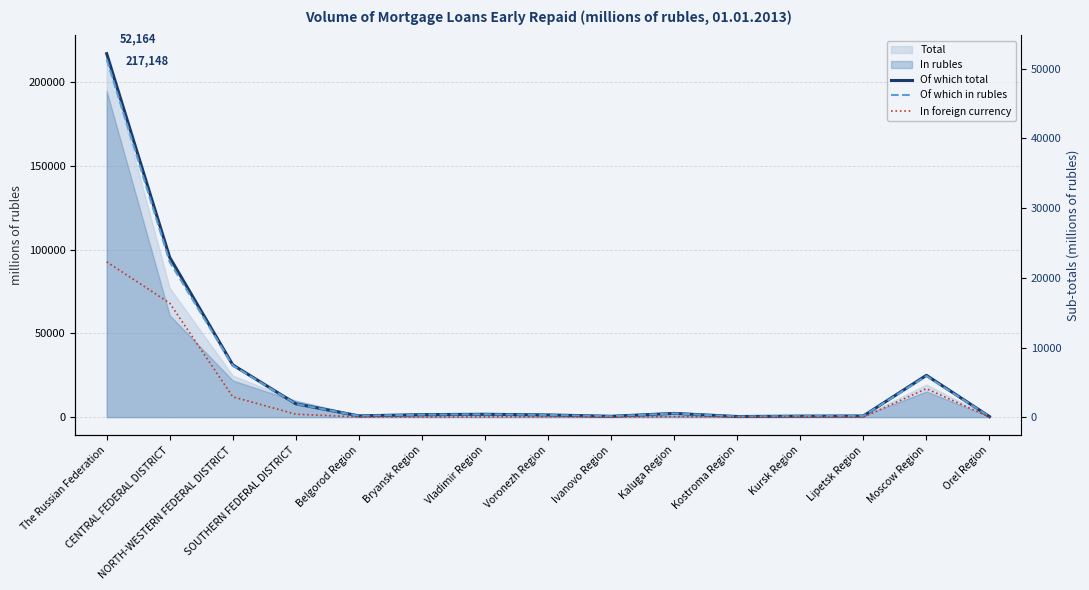

At which category is the sum across all series the highest?

The Russian Federation